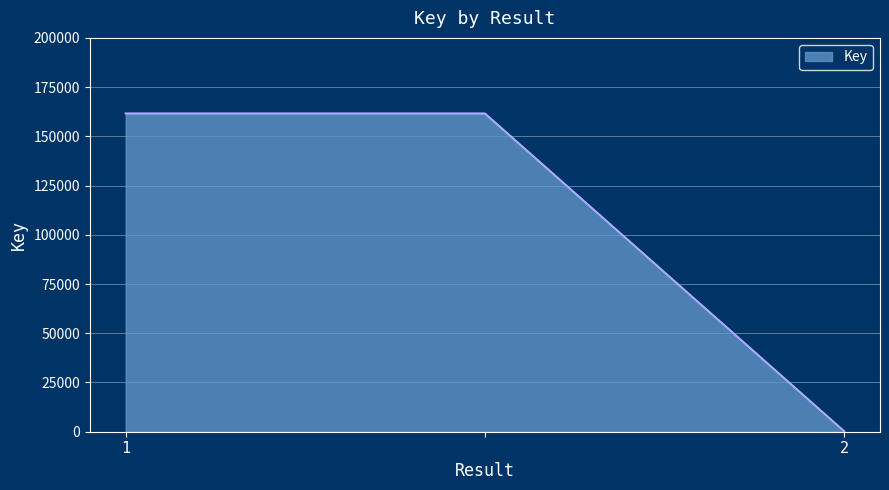

What is the difference between the maximum and minimum values?

161347